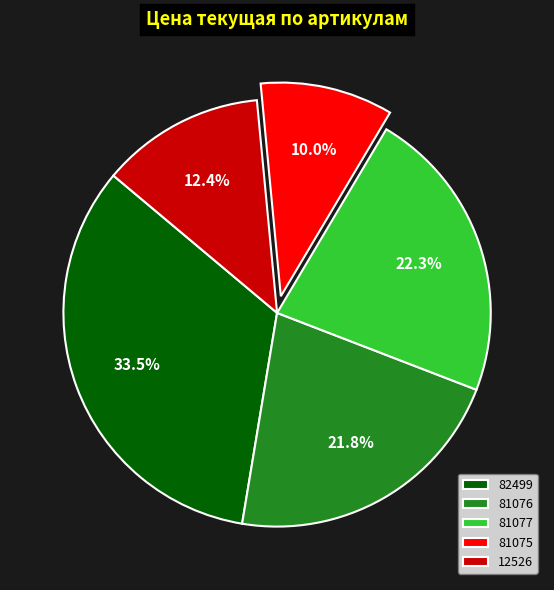

Count the number of slices in the pie.

5